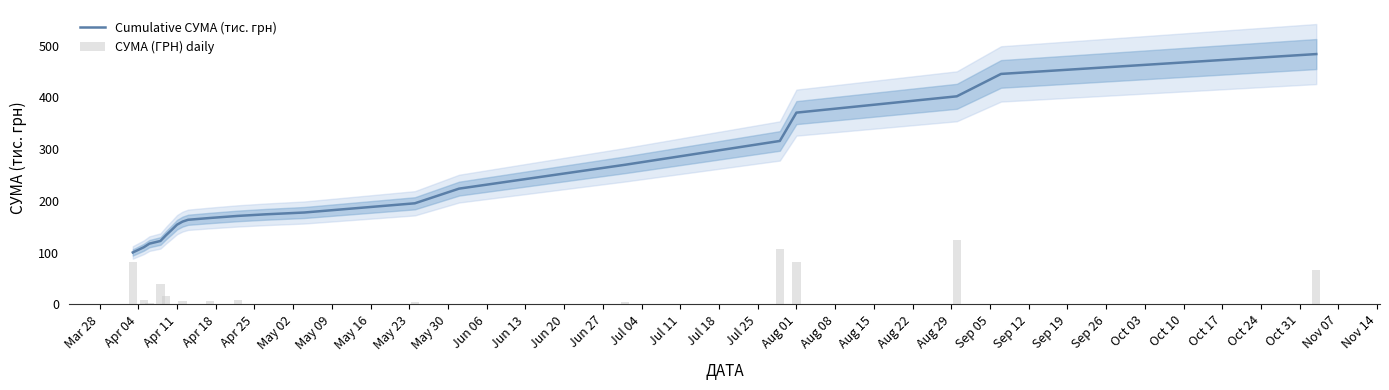

What is the highest value of the Cumulative СУМА (тис. грн) series?

483.8